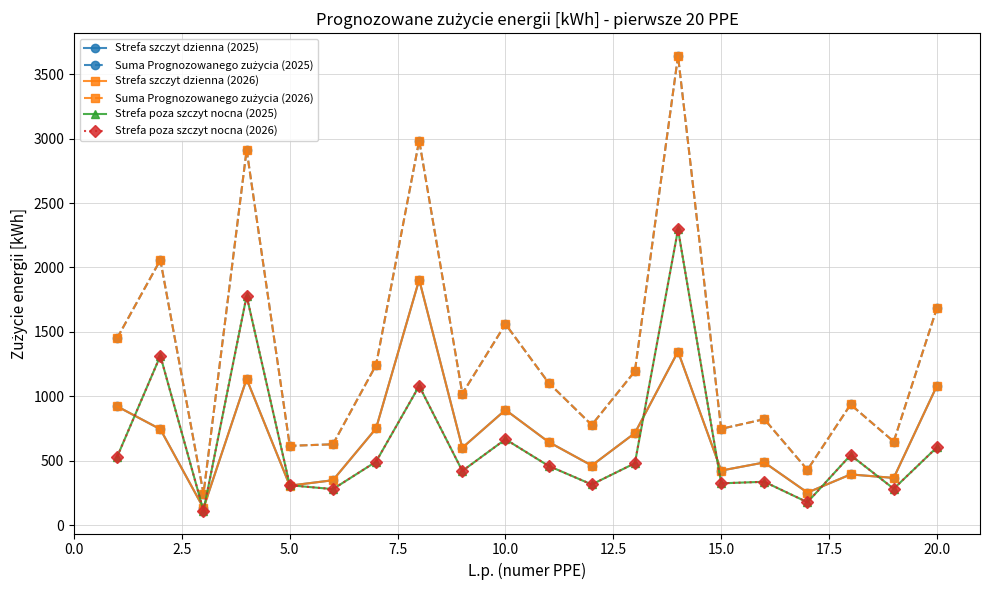

Is this an area chart (filled region under the line)?

No